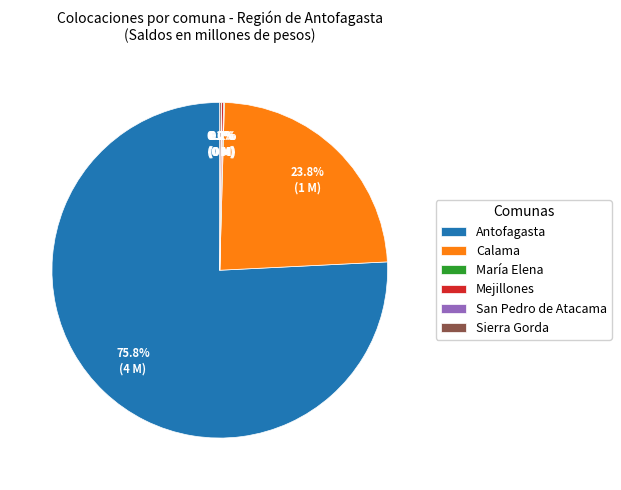

Is Antofagasta the majority of the pie?

Yes